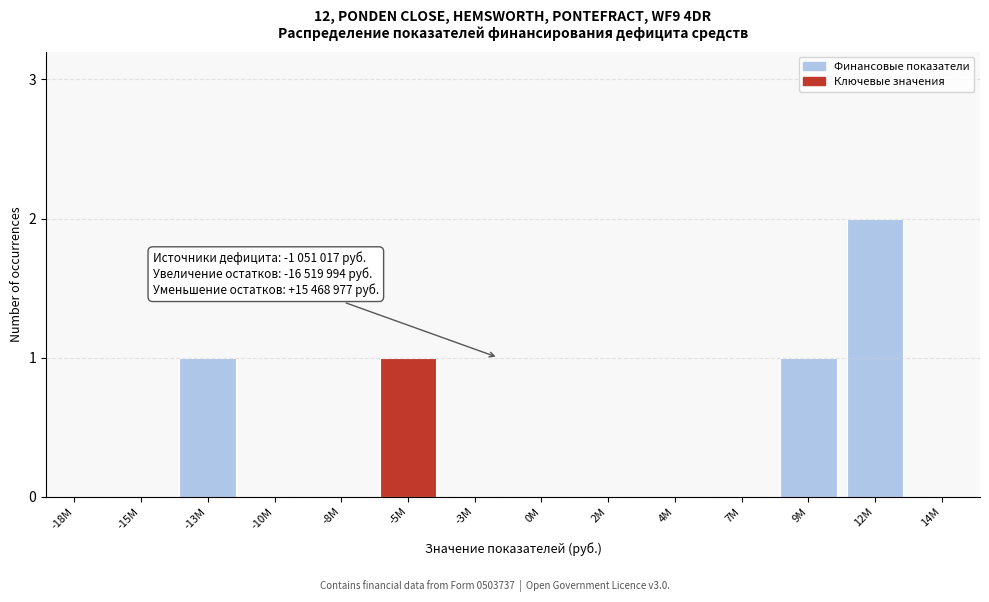

Reading left to right, list all the values displayed in this chart.

-18M=0	-15M=0	-13M=1	-10M=0	-8M=0	-5M=1	-3M=0	0M=0	2M=0	4M=0	7M=0	9M=1	12M=2	14M=0